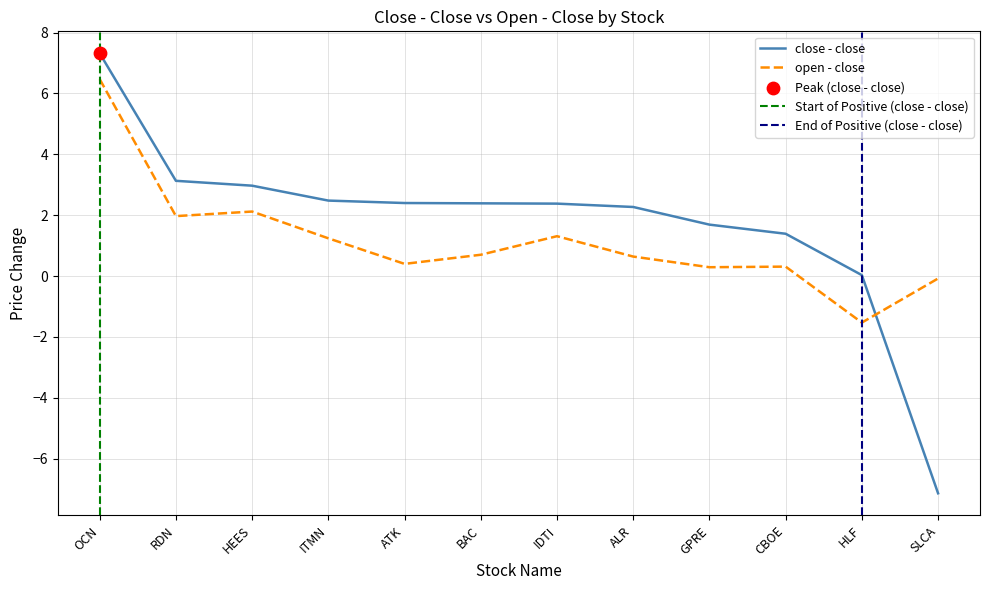

Is the value of open - close at SLCA greater than the value of close - close at SLCA?

Yes